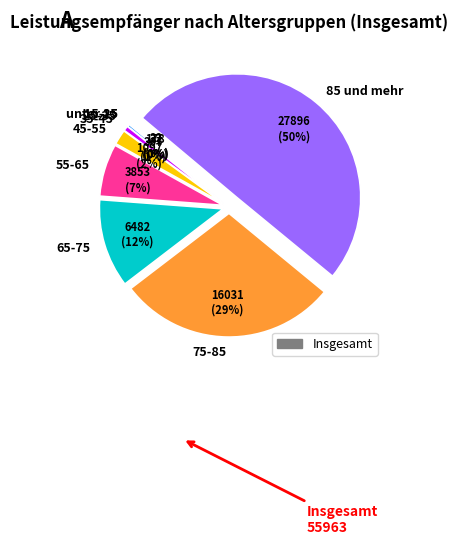

Which has a higher value, 45-55 or 85 und mehr?

85 und mehr